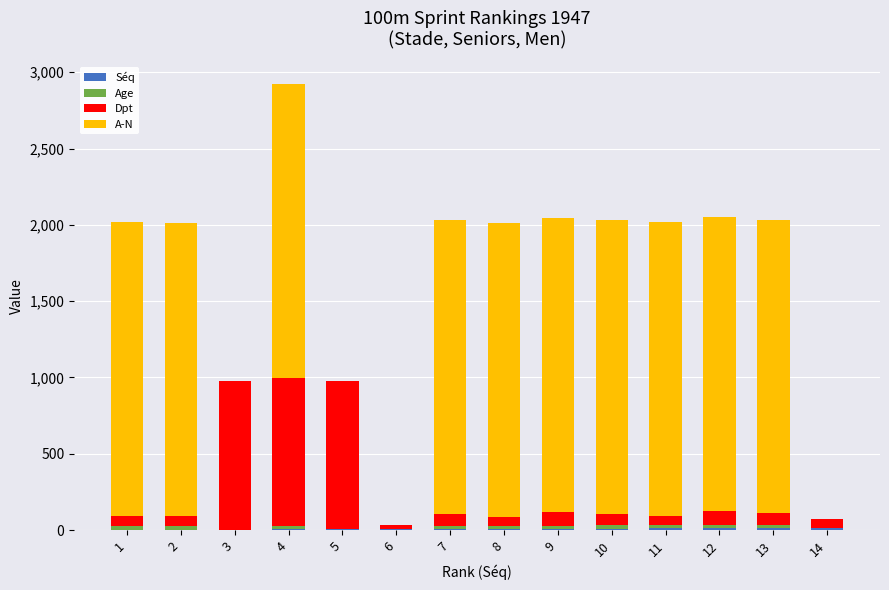

At which category is the sum across all series the highest?

4